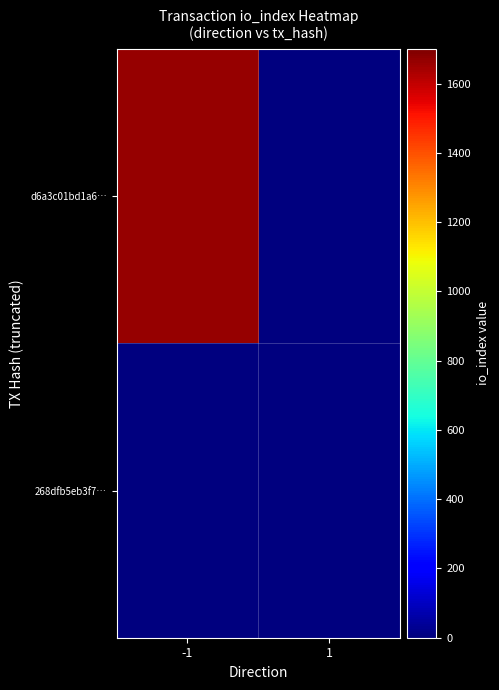

Which series has the largest total across all categories?

d6a3c01bd1a6…